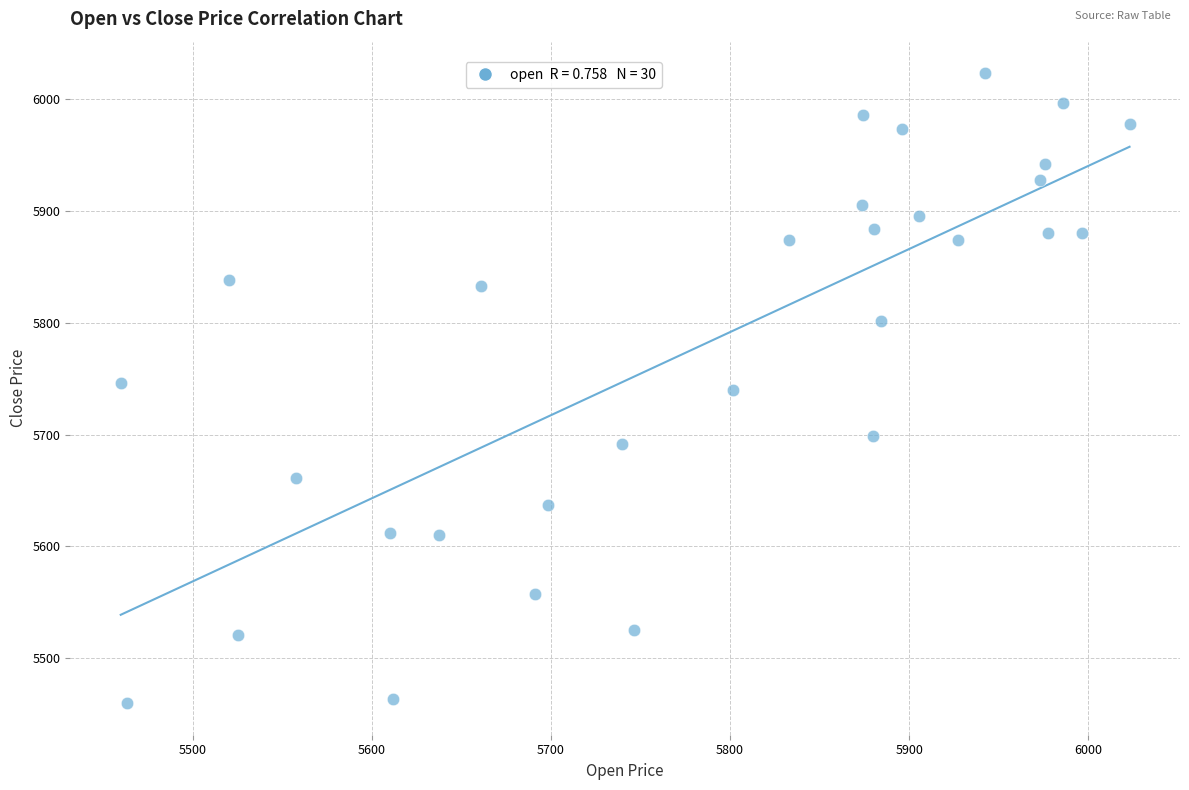

What is the range of Y values (max minus min)?

563.2